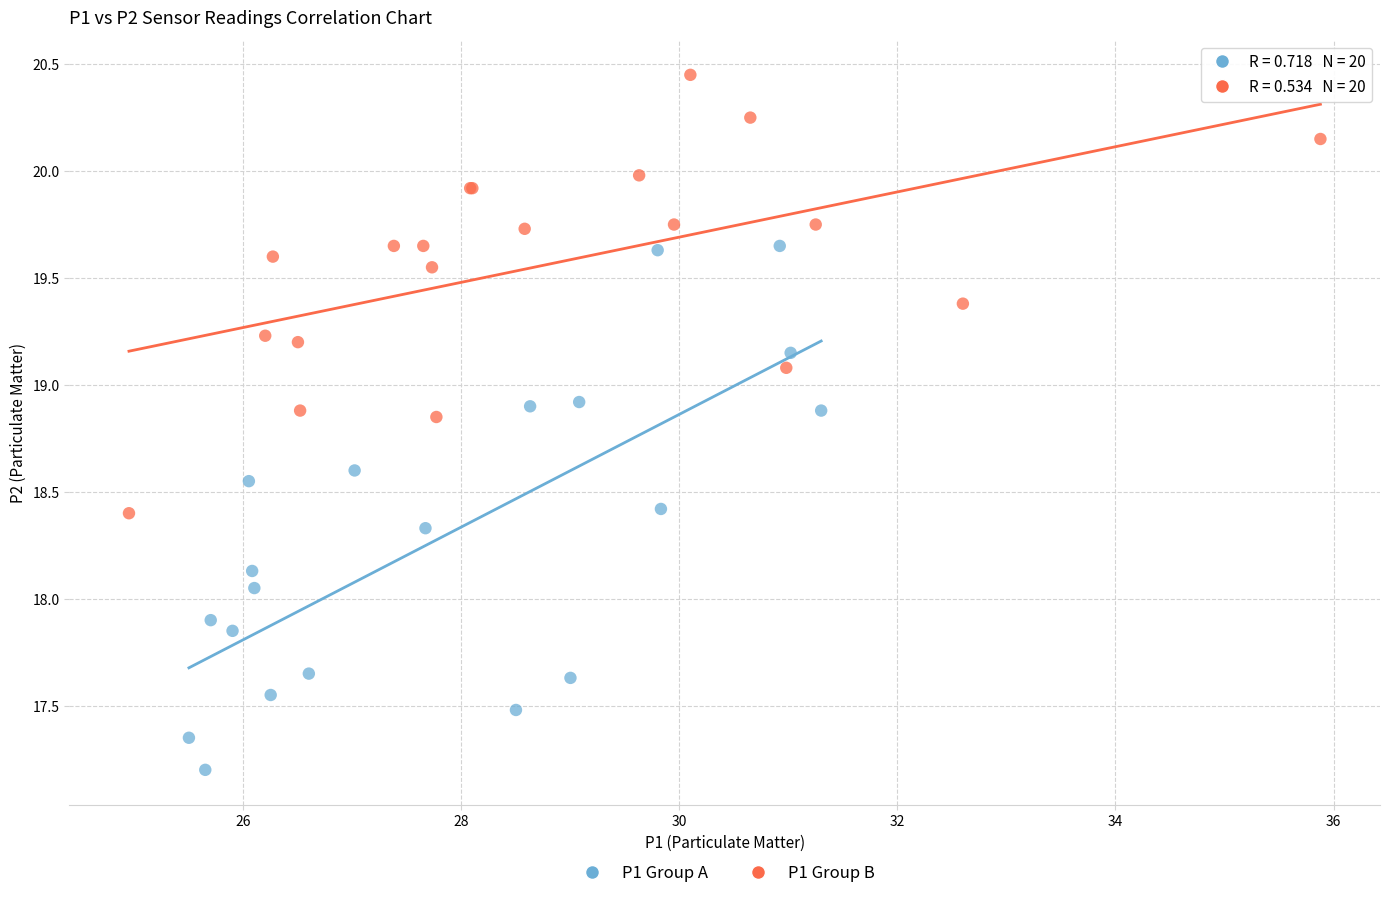

What are all the series names shown in the legend?

P1 Group A, P1 Group B